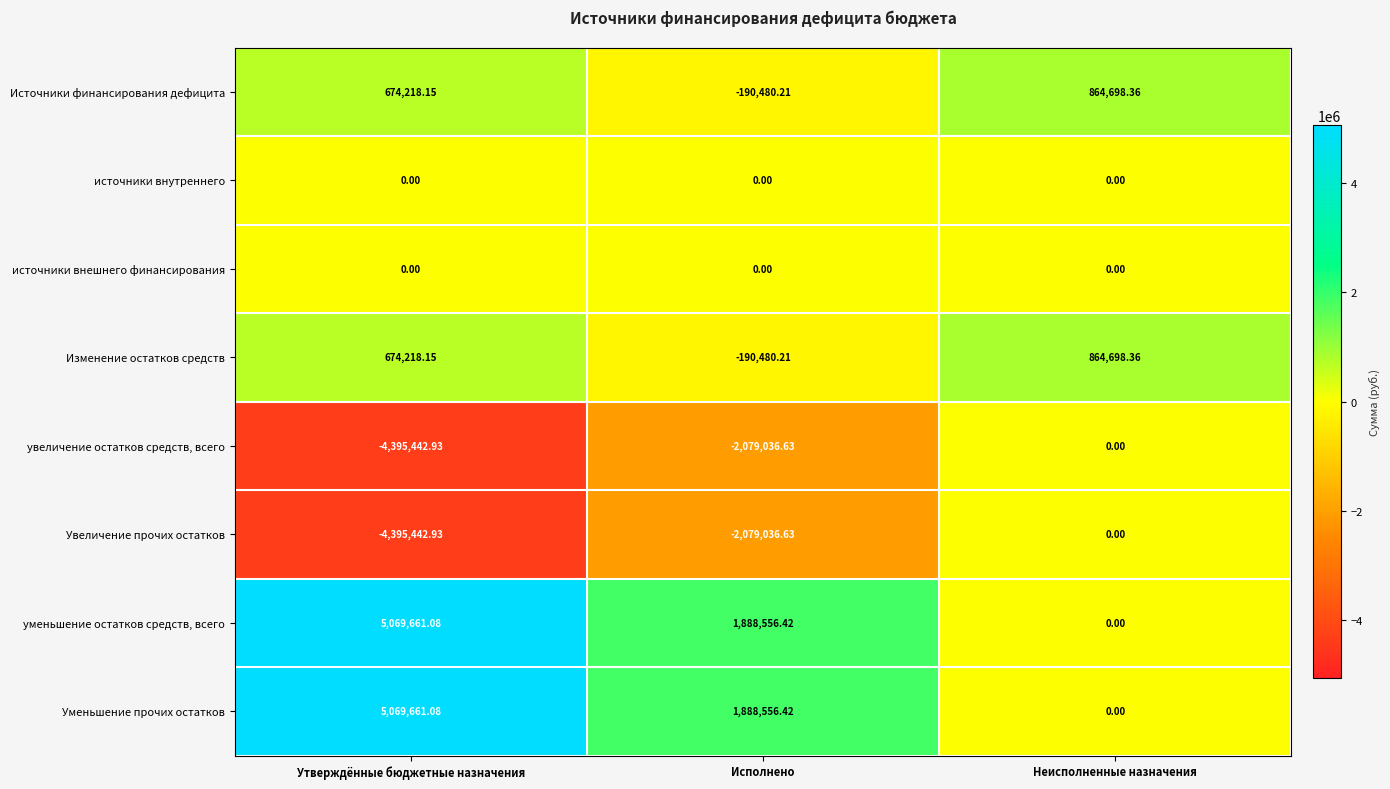

How many data points in Изменение остатков средств are above 674218?

2